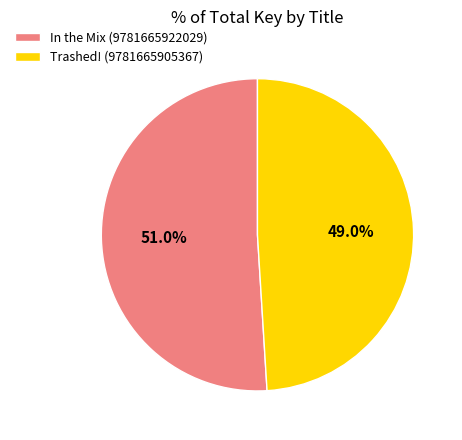

How many slices are in this pie chart?

2